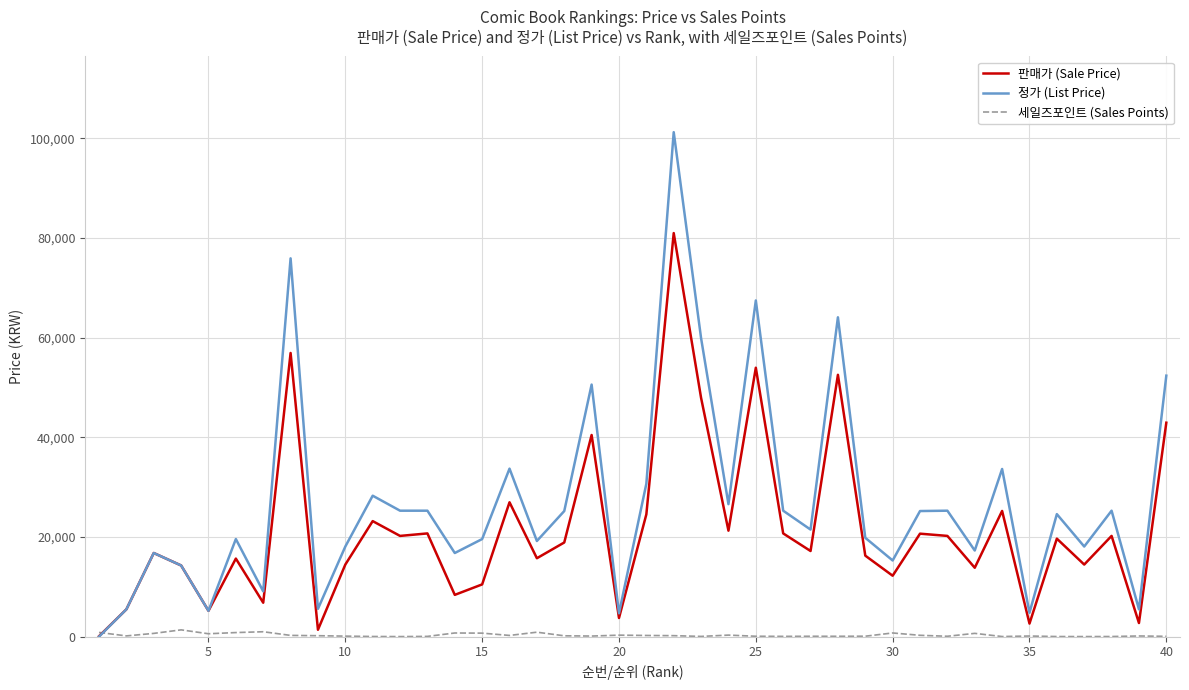

Is this an area chart (filled region under the line)?

No